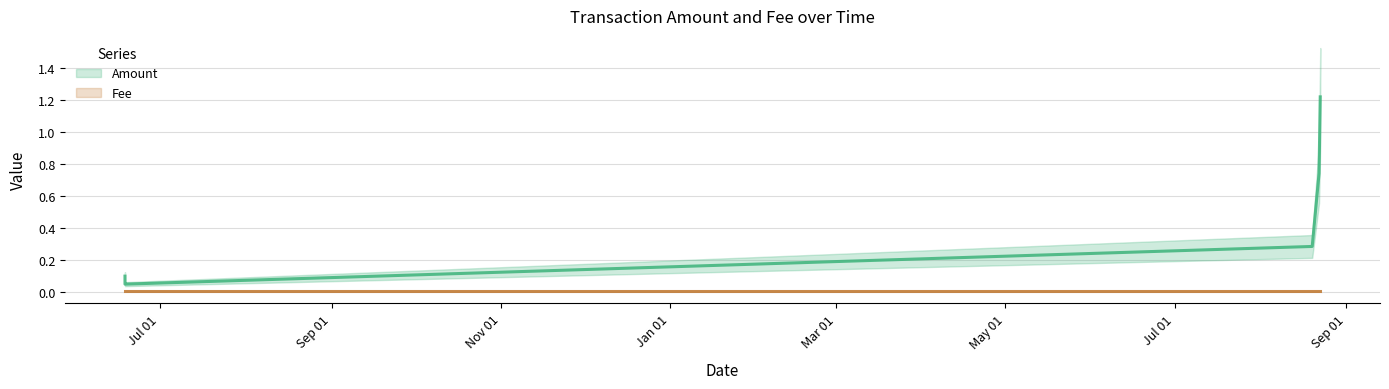

How many categories are shown in the chart?

6